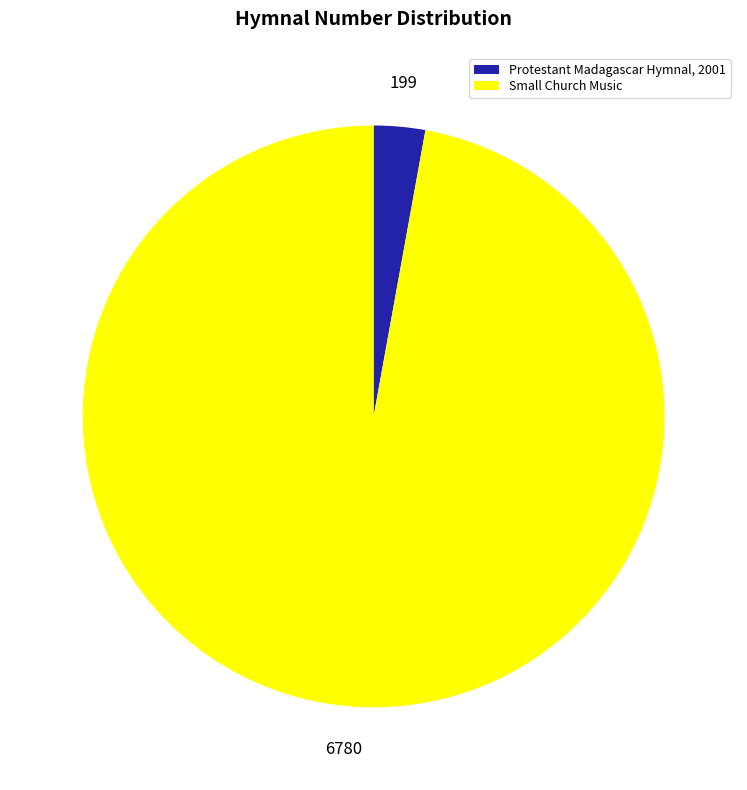

Is it true that Small Church Music is 97% of the pie?

True